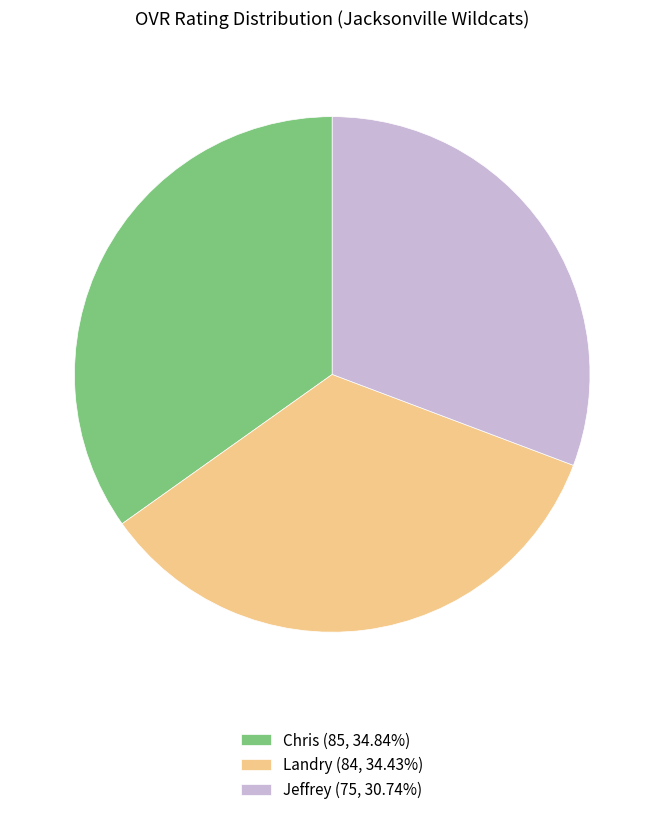

Does any single category account for the majority?

No